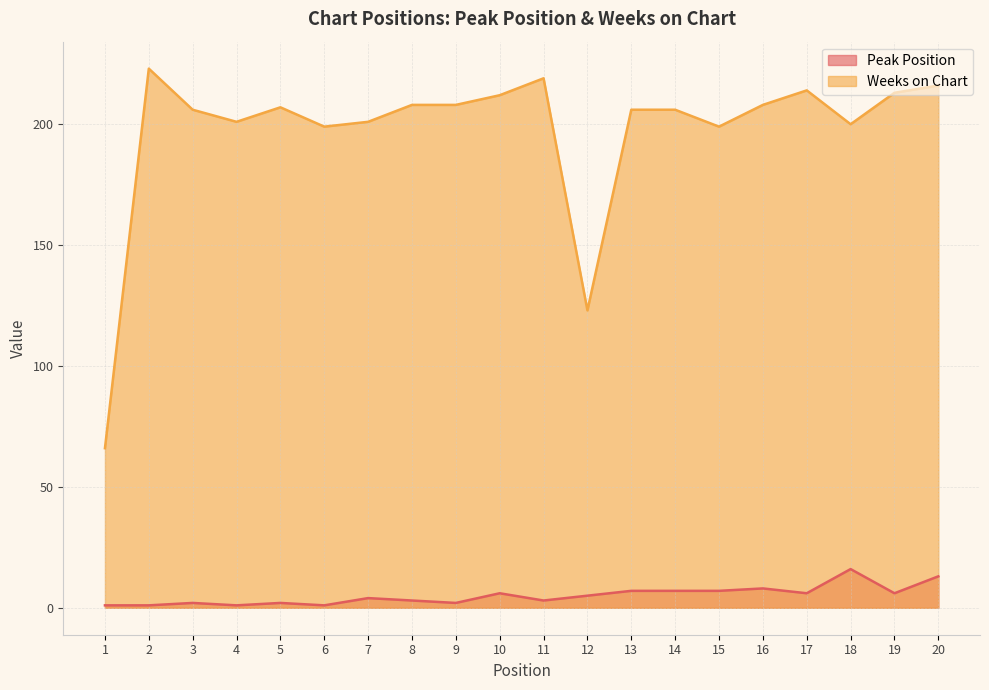

True or false: Peak Position has a value of 16 at 18.

True